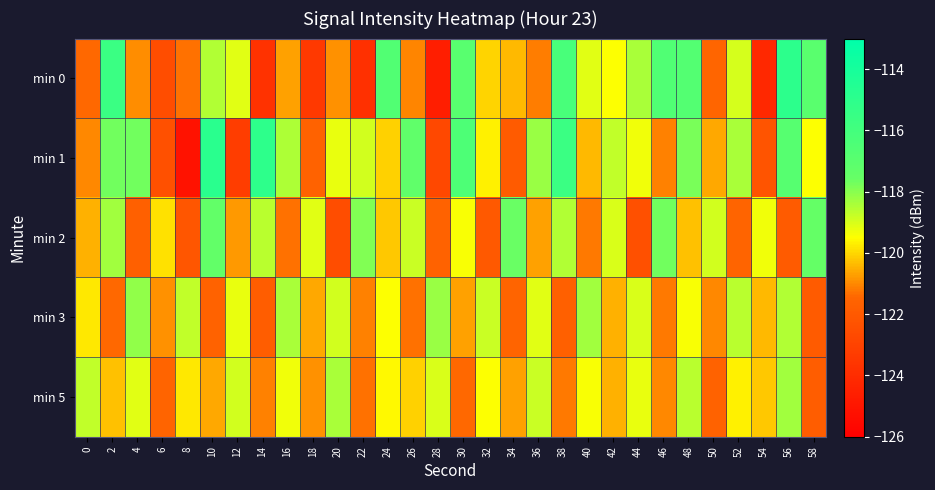

Reading left to right, what are all the values shown in this chart?

min 0: 0=-121.4	2=-115.6	4=-120.9	6=-122.5	8=-121.3	10=-118.5	12=-119.1	14=-123.7	16=-120.7	18=-123.4	20=-120.9	22=-123.9	24=-116.6	26=-121.1	28=-124.6	30=-116.9	32=-120.1	34=-120.4	36=-121.1	38=-116.2	40=-119.1	42=-119.5	44=-118.4	46=-116.6	48=-116.7	50=-121.5	52=-119.0	54=-124.2	56=-115.0	58=-117.0
min 1: 0=-121.0	2=-117.7	4=-117.7	6=-122.4	8=-125.2	10=-114.9	12=-123.2	14=-115.0	16=-118.5	18=-121.6	20=-119.2	22=-118.9	24=-120.1	26=-117.3	28=-122.8	30=-116.5	32=-119.7	34=-121.9	36=-118.2	38=-115.6	40=-120.4	42=-118.7	44=-119.3	46=-121.1	48=-117.8	50=-120.6	52=-118.4	54=-122.2	56=-116.9	58=-119.5
min 2: 0=-120.5	2=-118.3	4=-121.7	6=-119.9	8=-122.1	10=-117.4	12=-120.8	14=-118.6	16=-121.3	18=-119.1	20=-122.5	22=-117.9	24=-120.2	26=-118.8	28=-121.6	30=-119.4	32=-122.0	34=-117.6	36=-120.7	38=-118.5	40=-121.2	42=-119.0	44=-122.4	46=-117.7	48=-120.3	50=-118.9	52=-121.5	54=-119.3	56=-121.9	58=-117.5
min 3: 0=-119.8	2=-121.4	4=-118.1	6=-120.9	8=-118.7	10=-121.6	12=-119.2	14=-121.8	16=-118.4	18=-120.6	20=-118.9	22=-121.1	24=-119.5	26=-121.3	28=-118.2	30=-120.7	32=-118.8	34=-121.5	36=-119.1	38=-121.7	40=-118.3	42=-120.5	44=-119.0	46=-121.2	48=-119.4	50=-121.0	52=-118.6	54=-120.4	56=-118.5	58=-121.9
min 5: 0=-118.7	2=-120.3	4=-119.1	6=-121.5	8=-119.8	10=-120.6	12=-118.9	14=-121.1	16=-119.3	18=-120.9	20=-118.4	22=-121.3	24=-119.6	26=-120.1	28=-119.0	30=-121.4	32=-119.5	34=-120.7	36=-118.8	38=-121.2	40=-119.4	42=-120.5	44=-119.2	46=-121.0	48=-118.6	50=-121.6	52=-119.7	54=-120.2	56=-118.3	58=-121.8